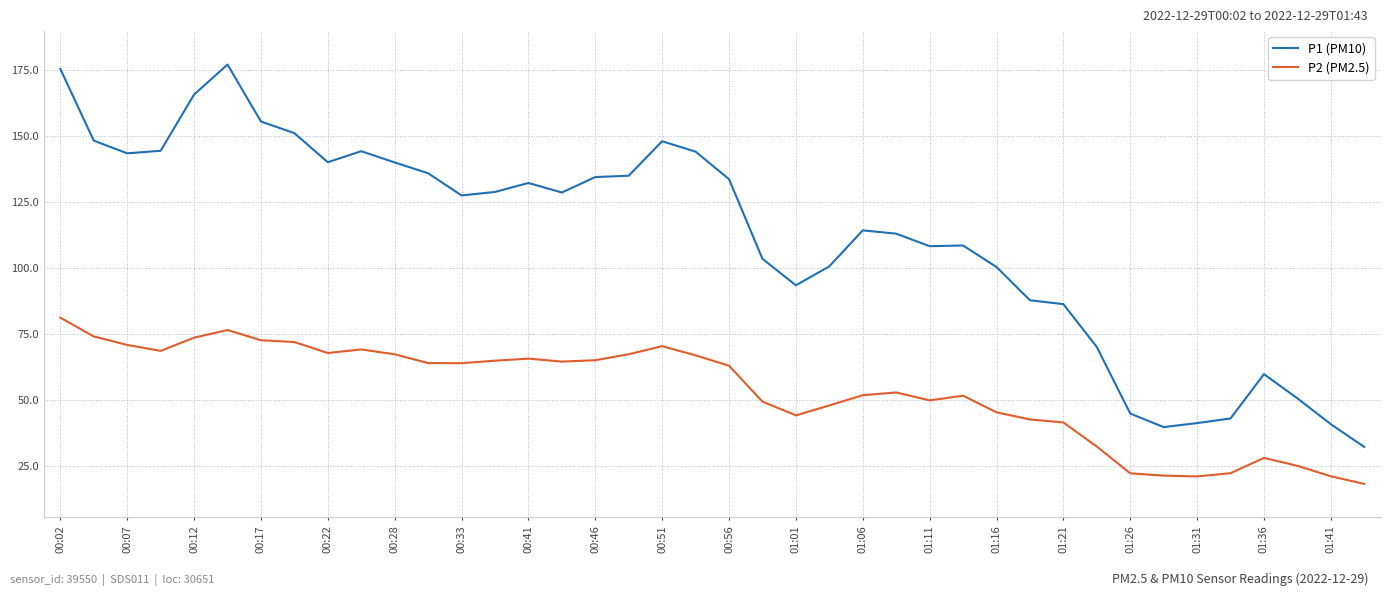

Which series has the largest total across all categories?

P1 (PM10)